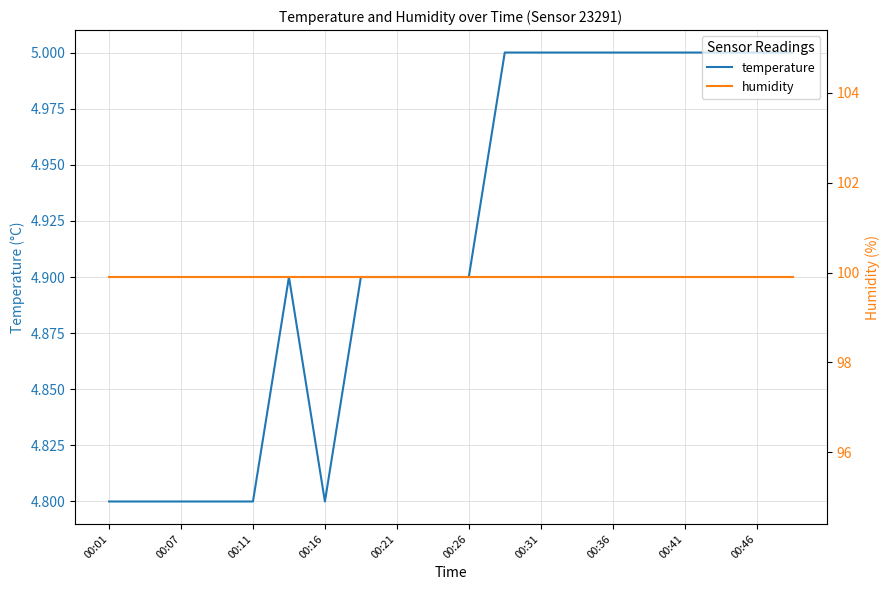

True or false: temperature and humidity intersect in this chart.

False